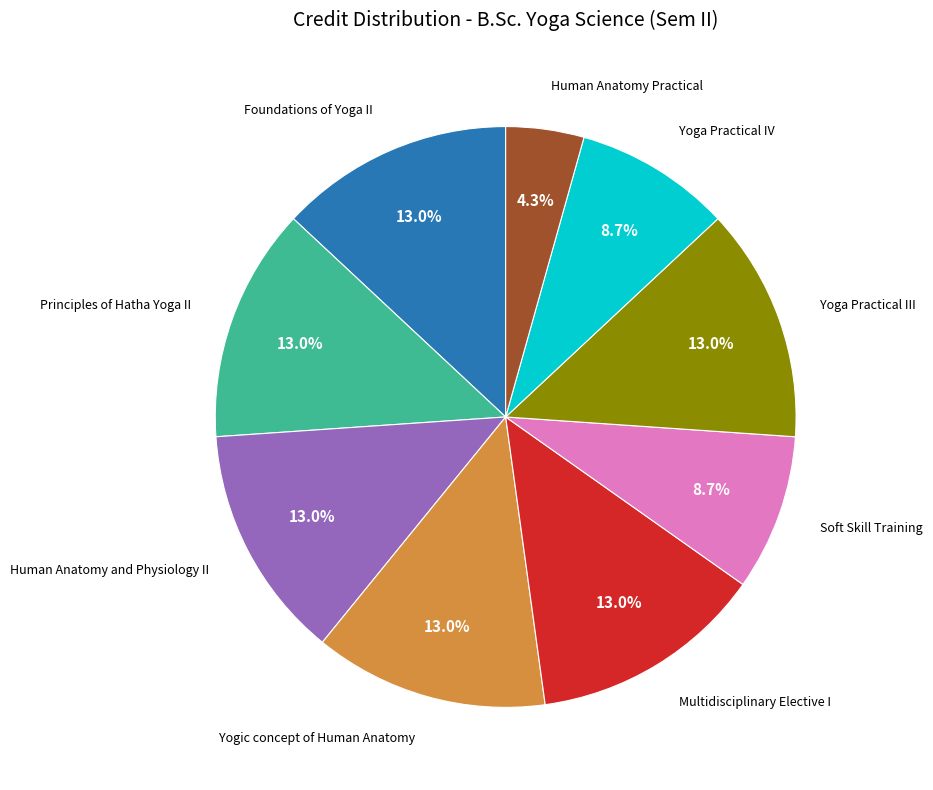

Is there a majority slice in this chart?

No